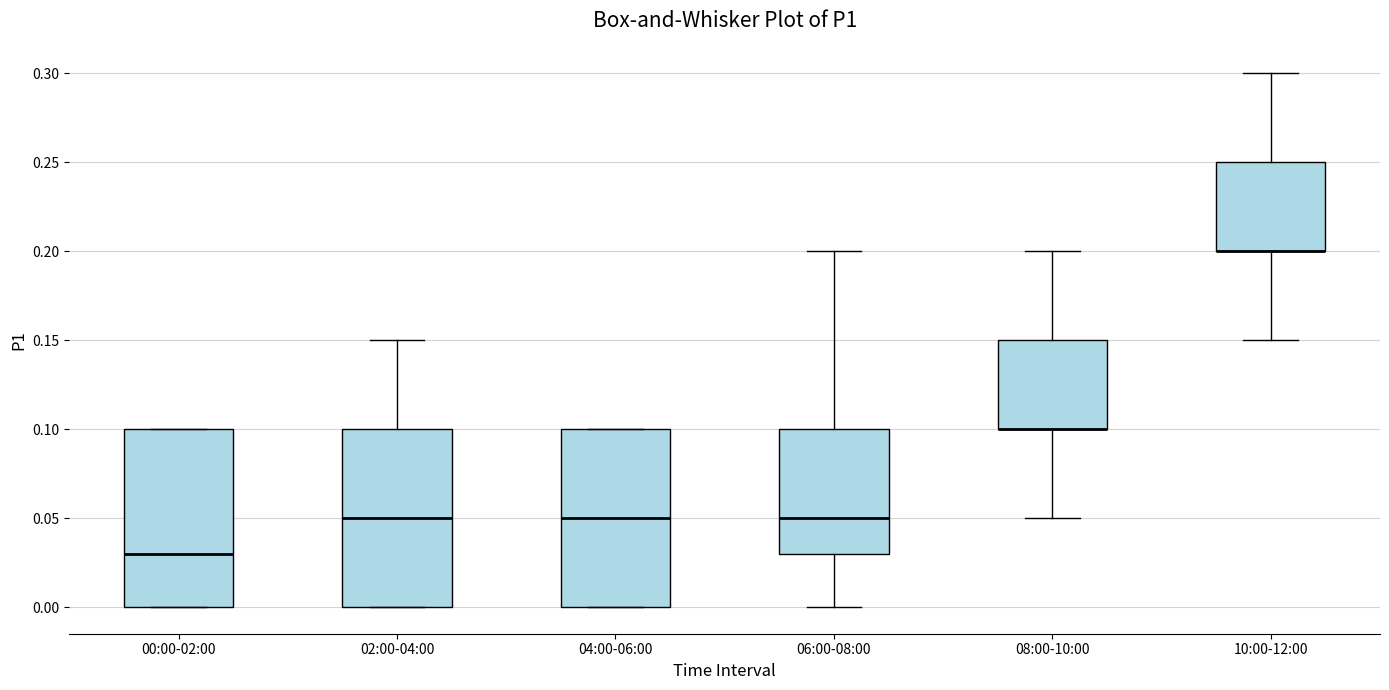

Reading left to right, transcribe this box plot: for each box, give where its median line is, the range the box spans, and where its two whiskers end, as read against the y-axis. The values are not printed on the chart, so give them approximately, as read against the axis.

00:00-02:00: median 0.03, box 0.00 to 0.10, whiskers 0.00 to 0.10
02:00-04:00: median 0.05, box 0.00 to 0.10, whiskers 0.00 to 0.15
04:00-06:00: median 0.05, box 0.00 to 0.10, whiskers 0.00 to 0.10
06:00-08:00: median 0.05, box 0.03 to 0.10, whiskers 0.00 to 0.20
08:00-10:00: median 0.10 (drawn on the box's lower edge), box 0.10 to 0.15, whiskers 0.05 to 0.20
10:00-12:00: median 0.20 (drawn on the box's lower edge), box 0.20 to 0.25, whiskers 0.15 to 0.30